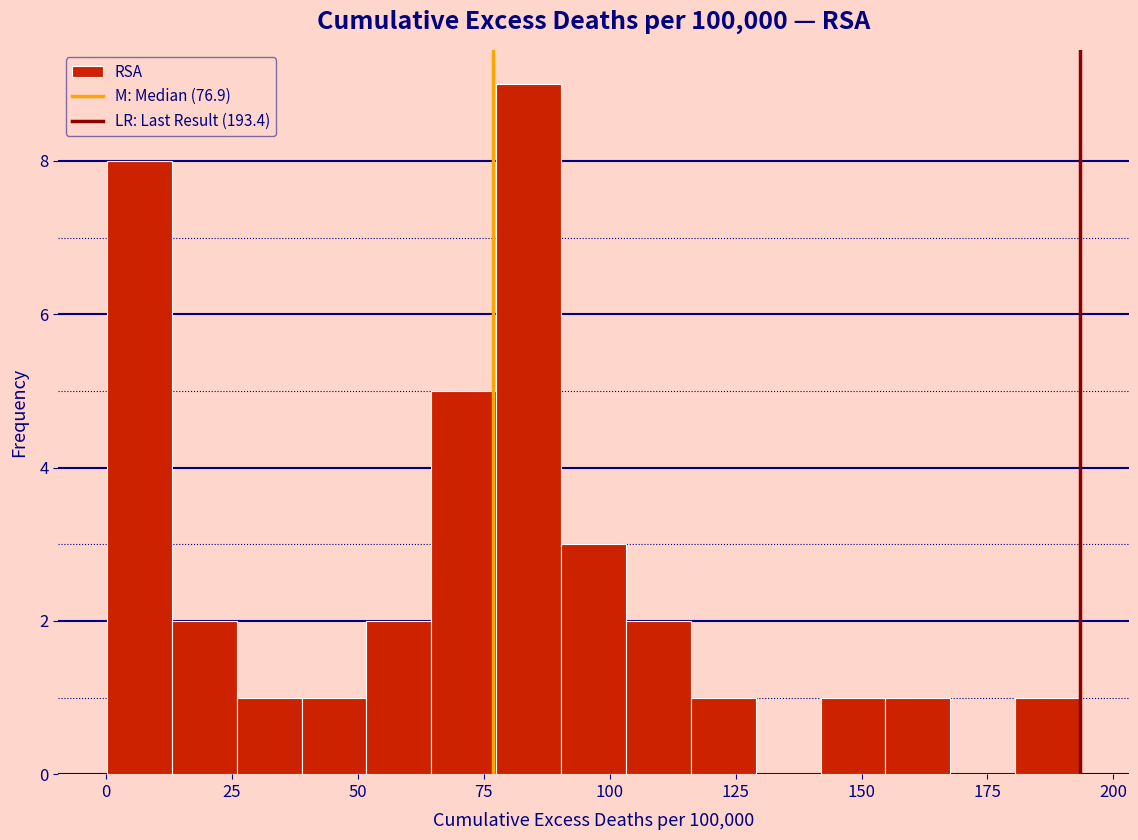

Read against the x-axis, roughly where is the centre of the tallest bar?

85